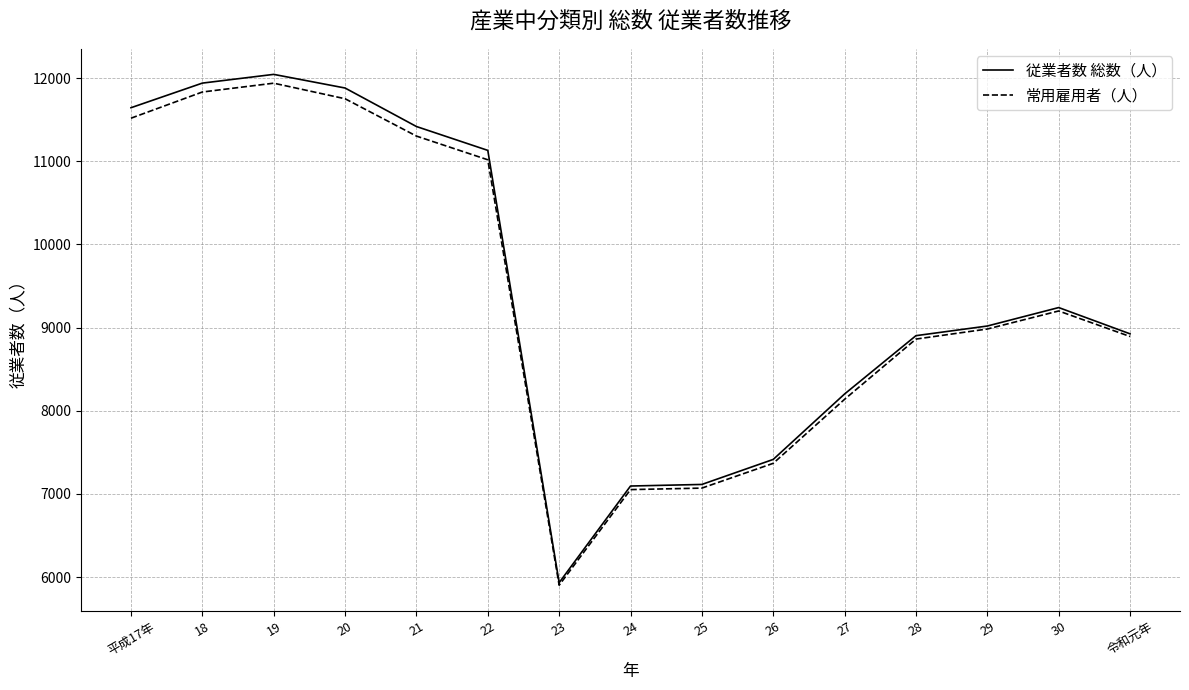

What position from the right is 25?

7